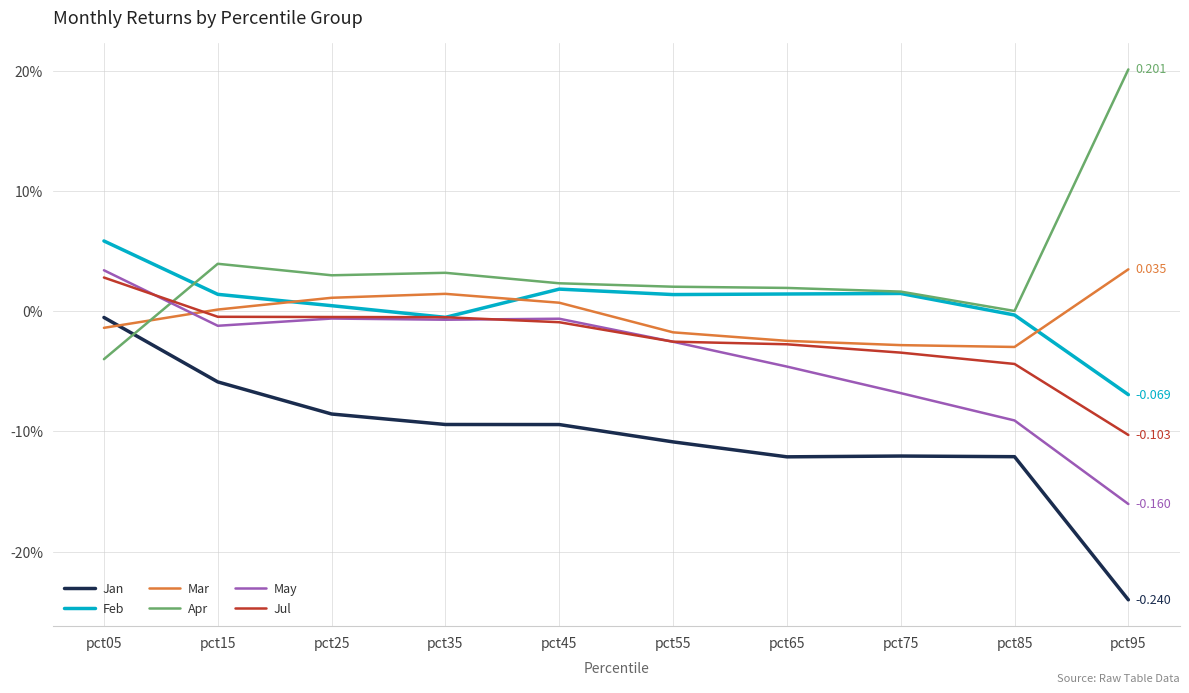

What are all the series names shown in the legend?

Jan, Feb, Mar, Apr, May, Jul